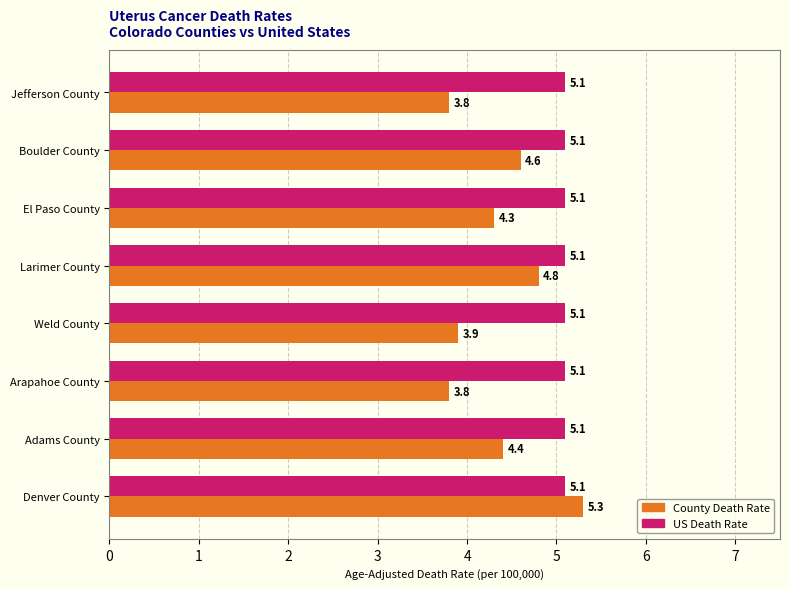

Which series has the widest spread of values?

County Death Rate